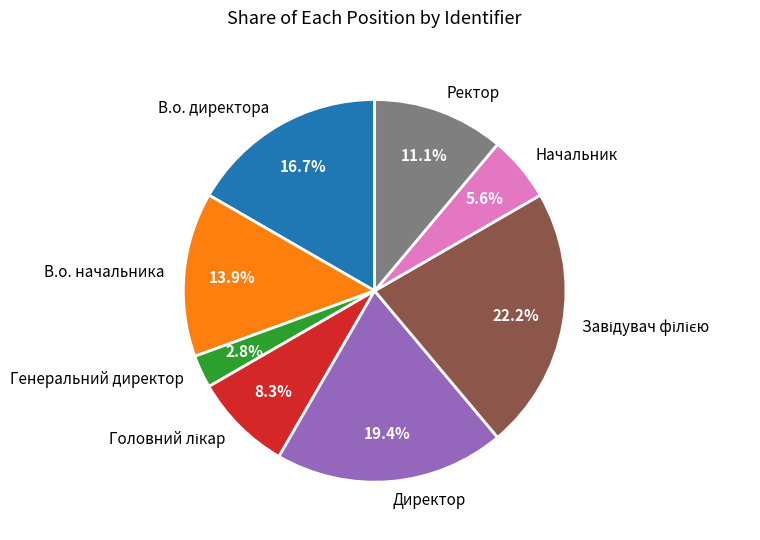

What is the smallest slice in the pie chart?

Генеральний директор